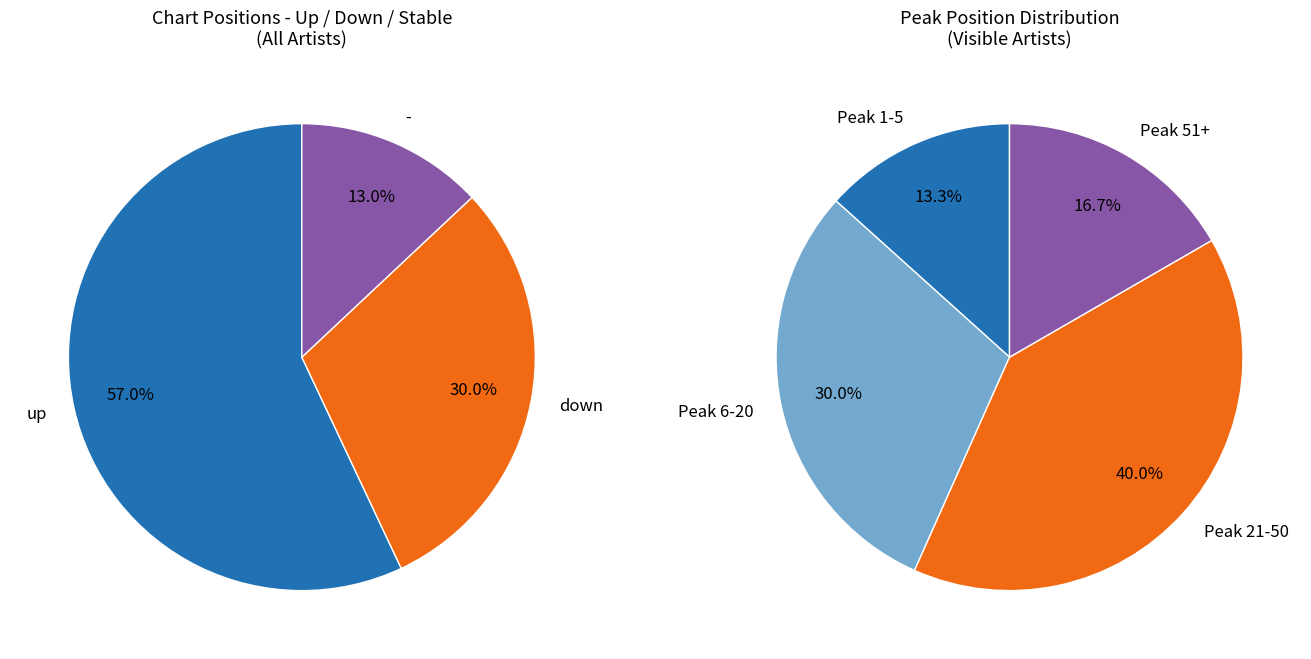

What percentage is NOT represented by -?

87.0%